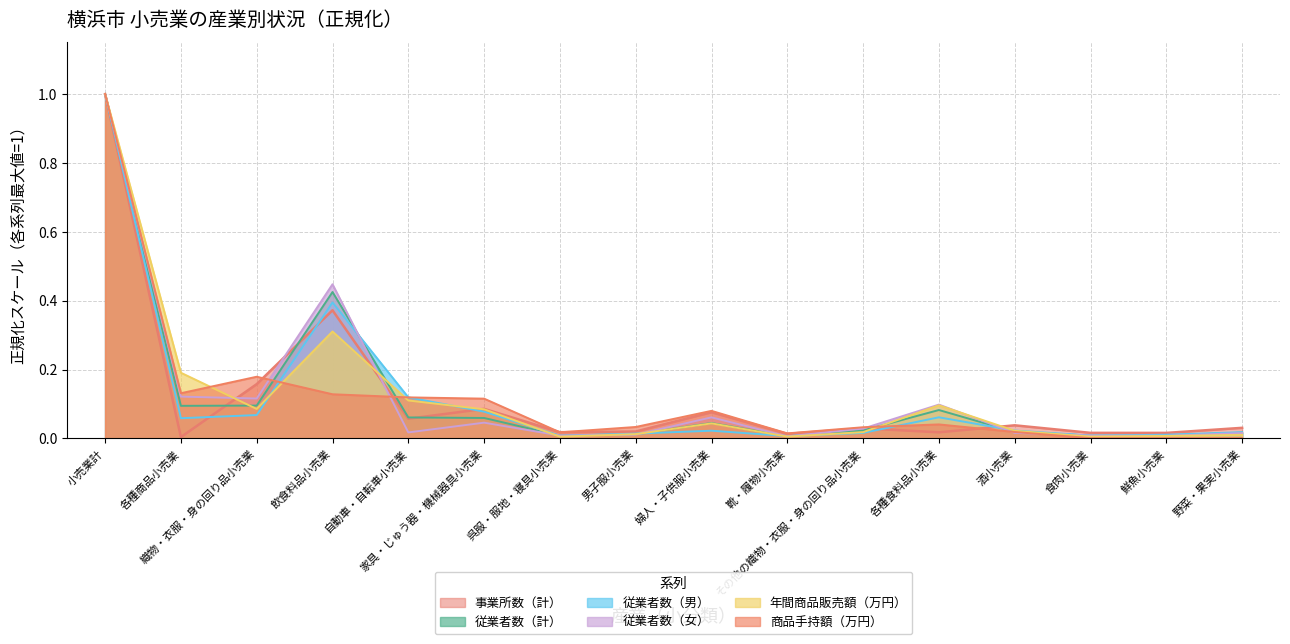

Which series has the largest range (max minus min)?

商品手持額（万円）